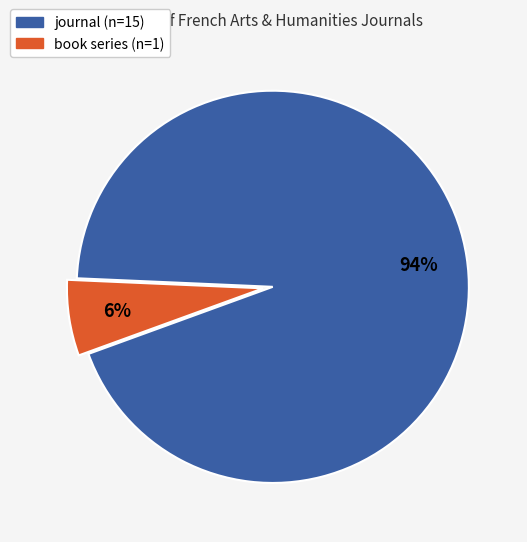

Is it true that journal is 99% of the pie?

False